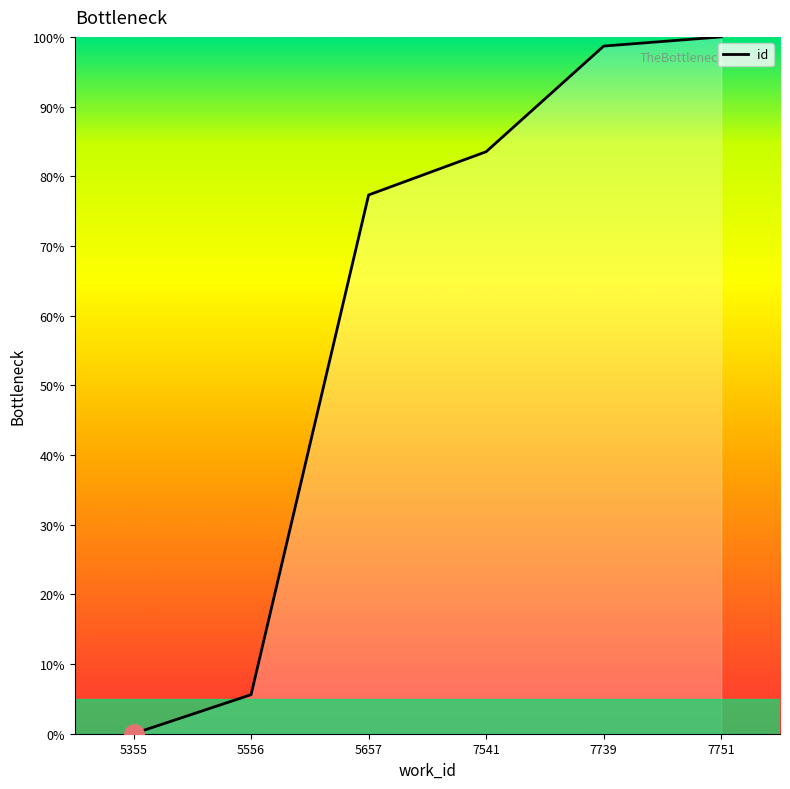

What is the difference between the maximum and second lowest values?

94.4